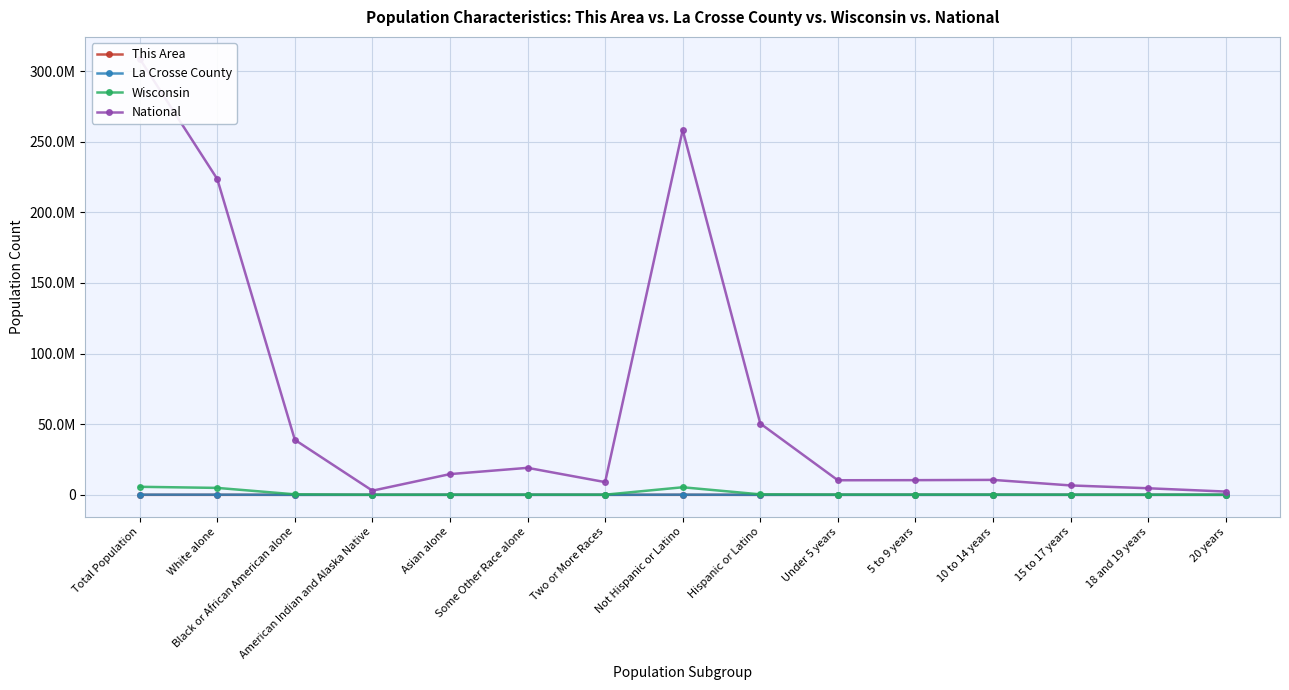

What is the average value of the La Crosse County series?

24008